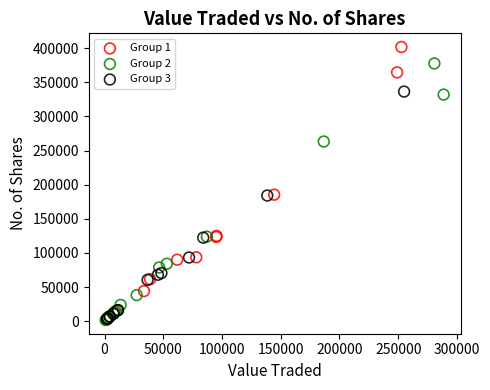

Which series has the largest Y range (max minus min)?

Group 1